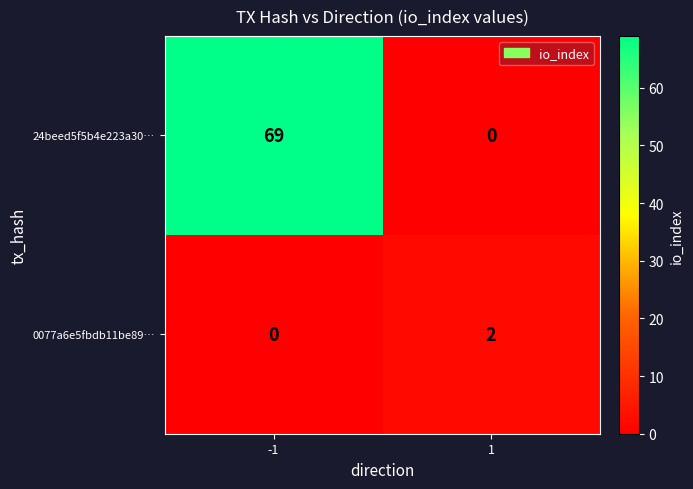

At how many categories does at least one series exceed 40?

1